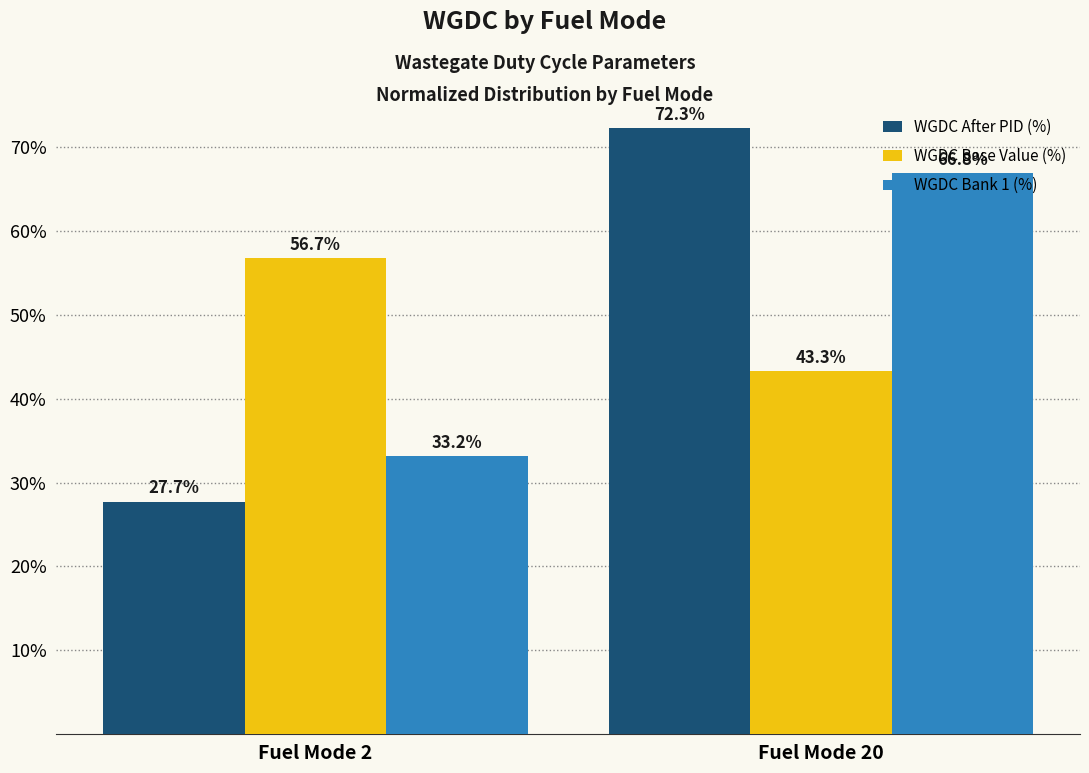

What is the sum of all WGDC After PID (%) values?

100.0